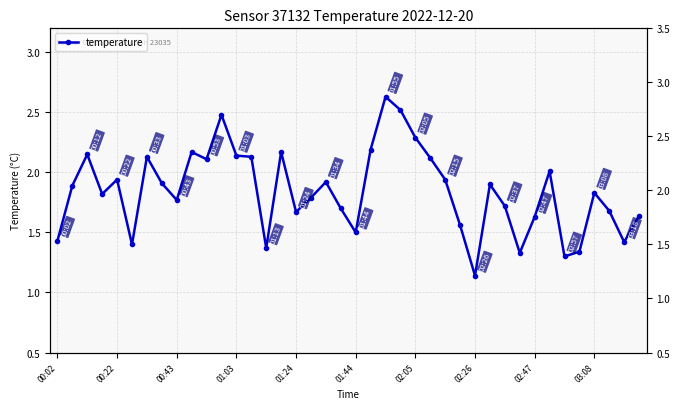

What is the minimum value shown in the chart?

1.1